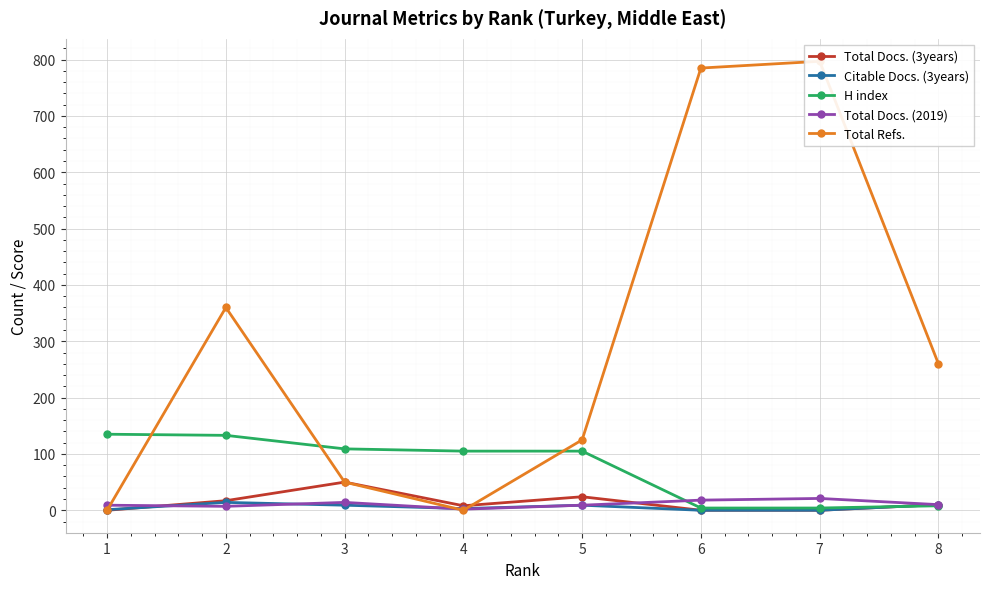

How many interior local valleys does the Total Docs. (2019) series have?

2